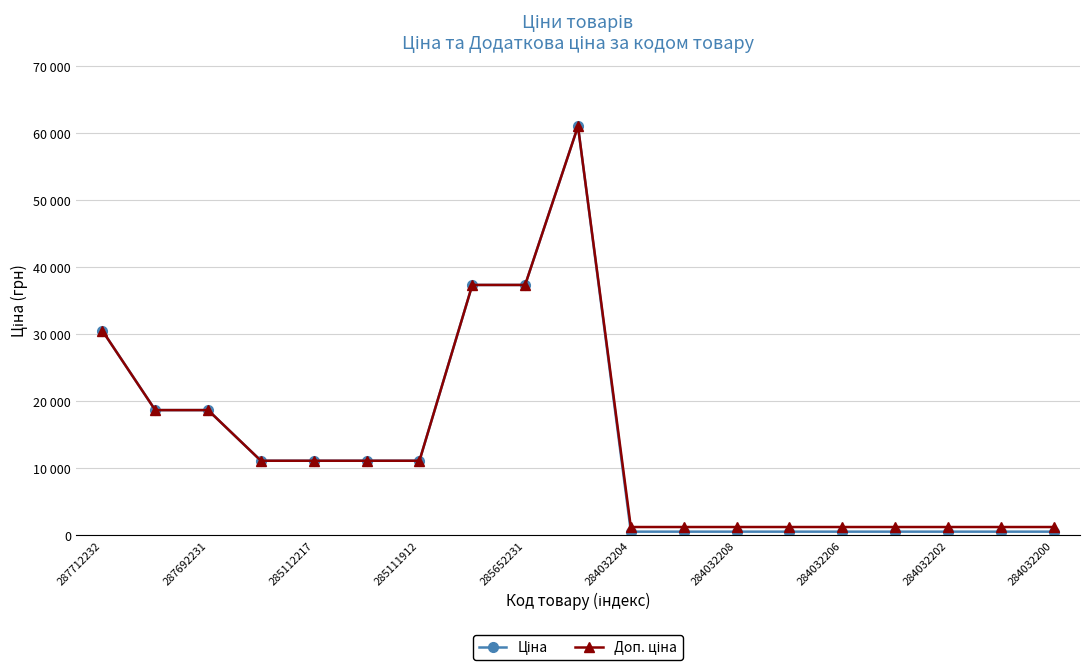

What is the maximum value shown in the chart?

61024.7